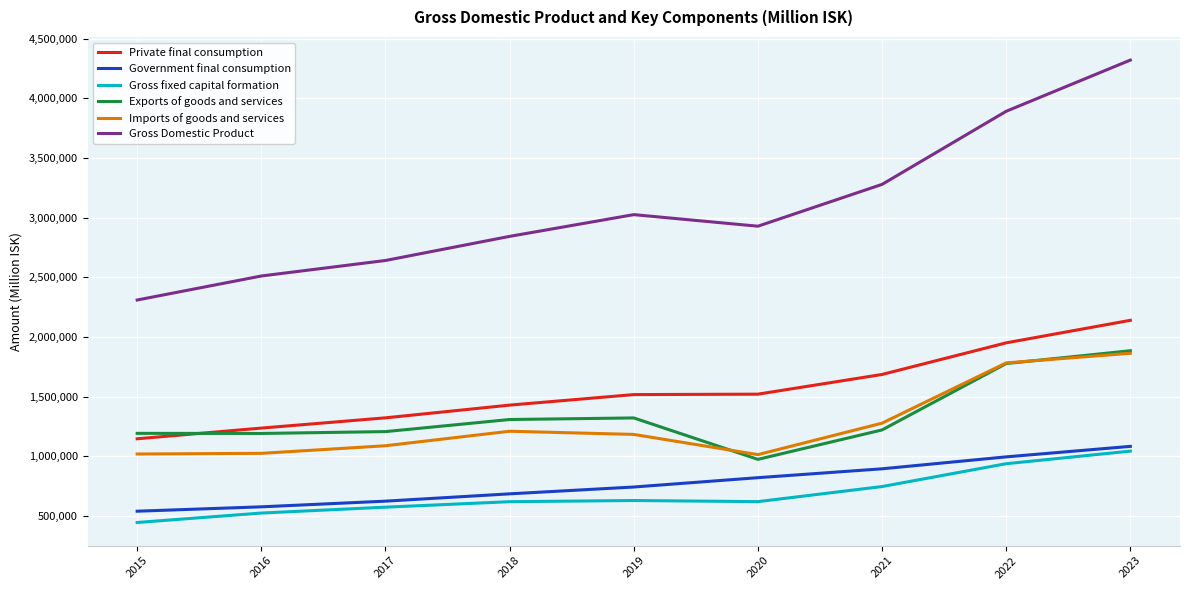

Read the Private final consumption value at 2016.

1237722